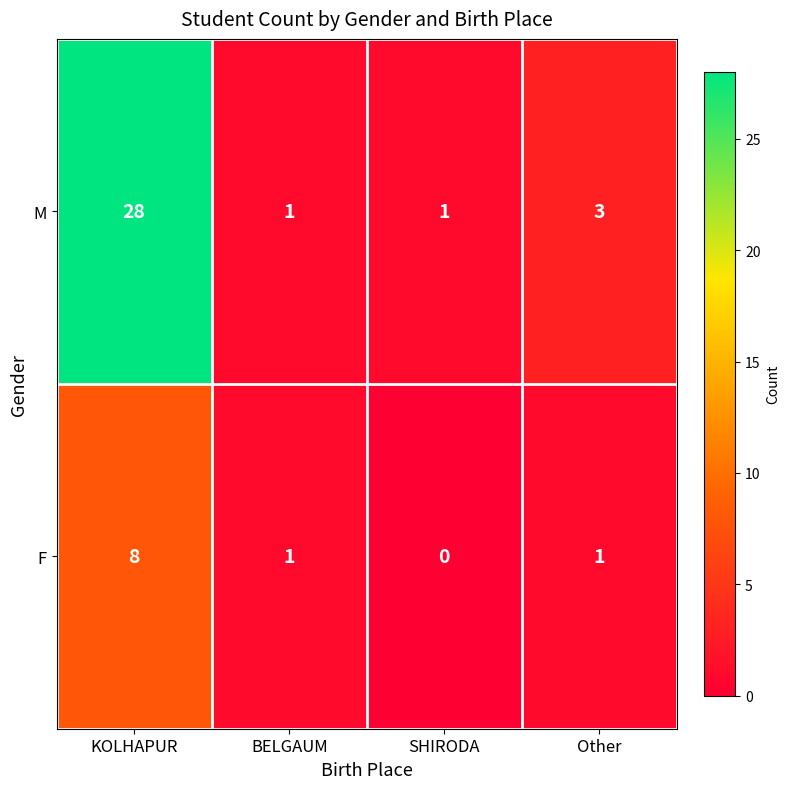

How many data points in F are less than 1?

1